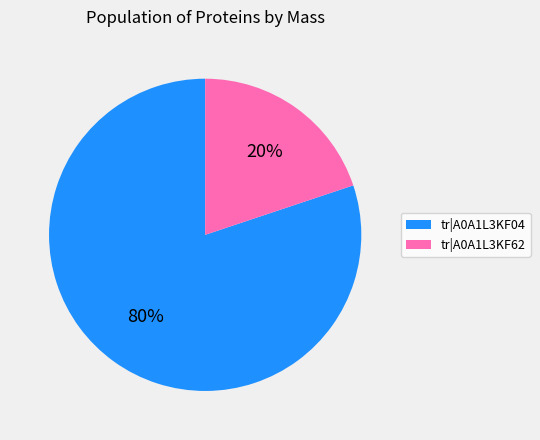

Count the number of slices in the pie.

2